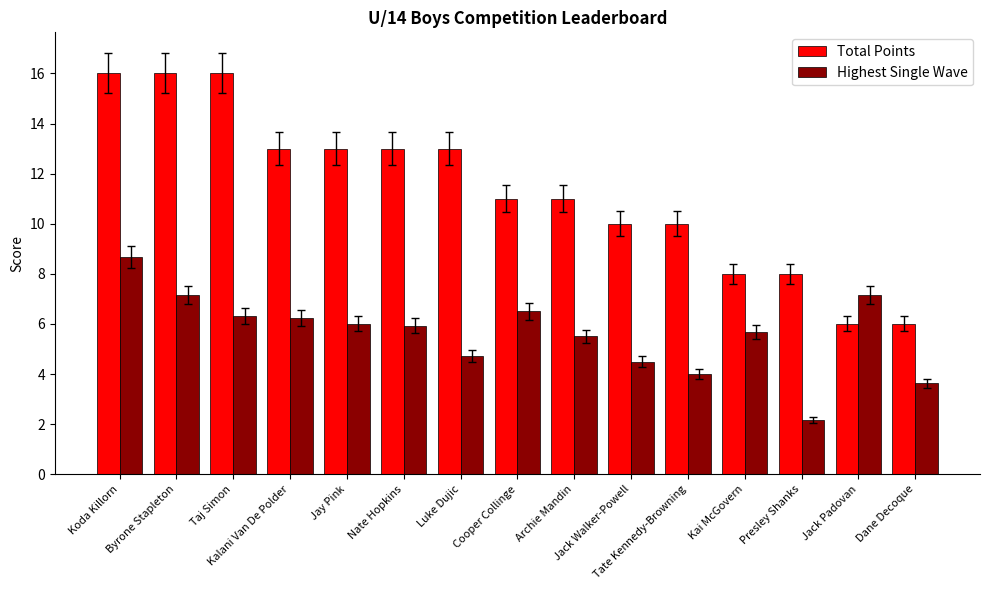

What is the label of the 9th bar from the right?

Luke Dujic